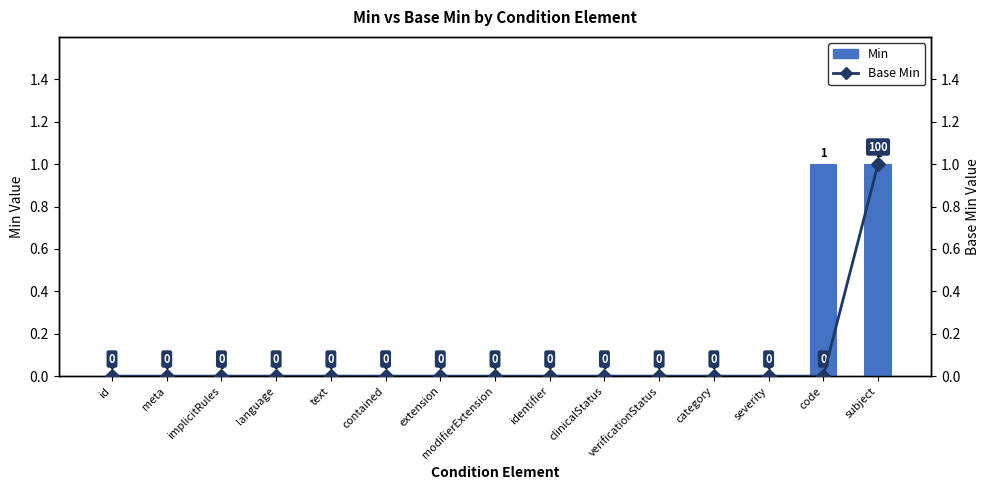

Is the value of Base Min at verificationStatus greater than the value of Min at severity?

No